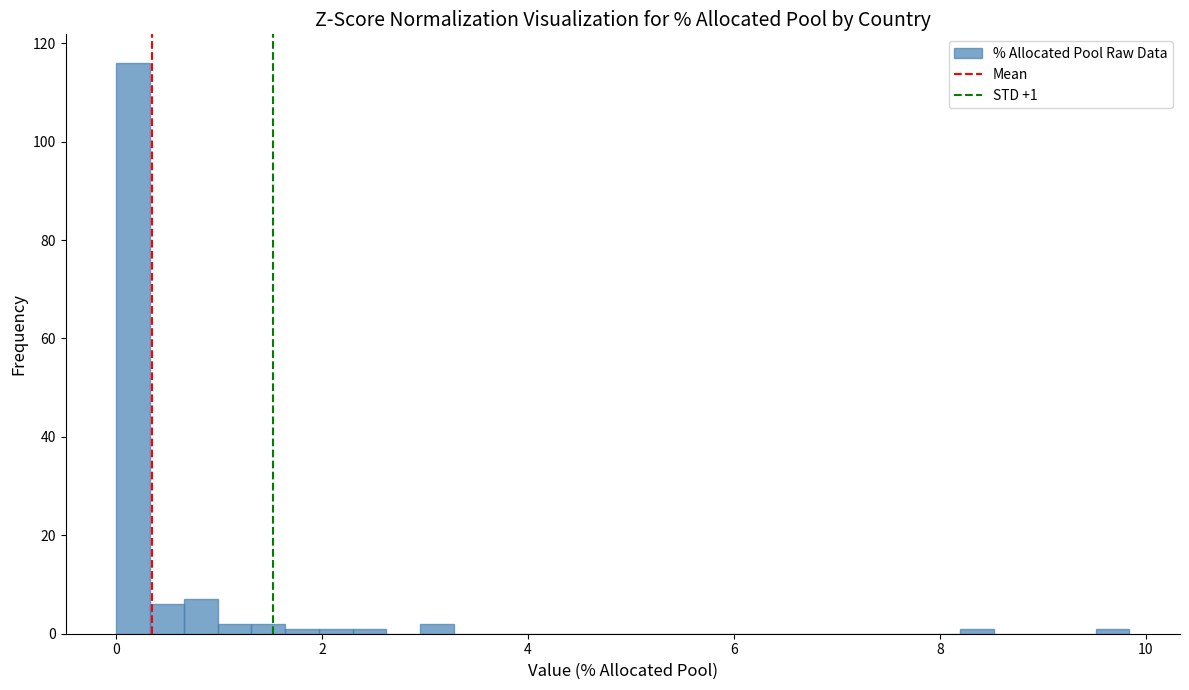

Read against the x-axis, roughly where is the centre of the tallest bar?

0.2